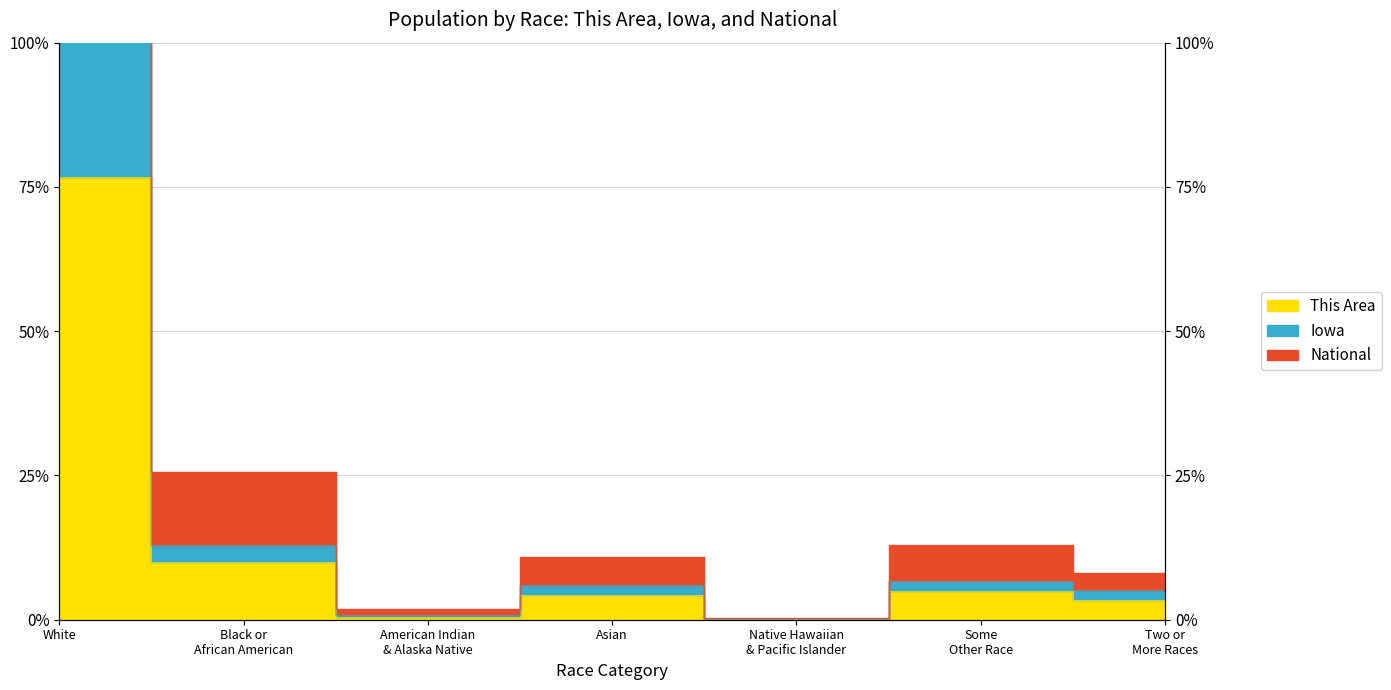

In National, how many points are lower than both neighbors (excluding endpoints)?

2